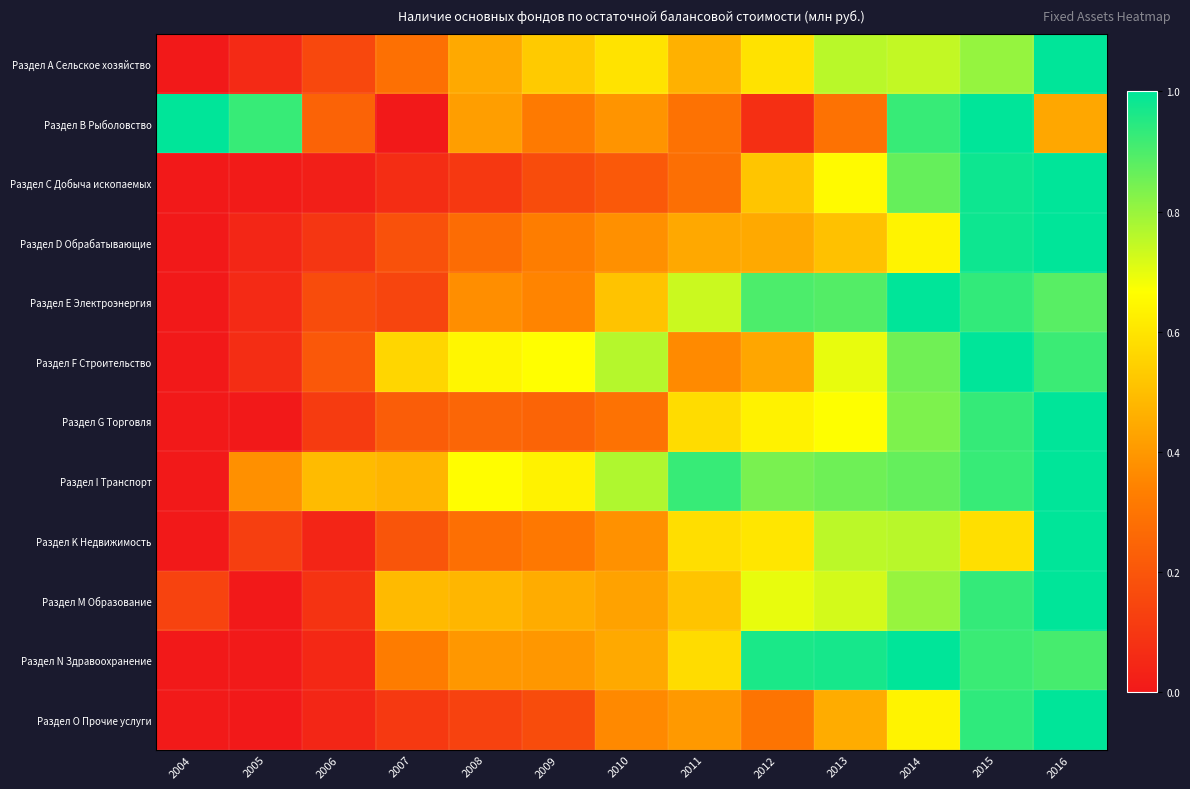

What is the total value across all series at 2004?

1.1